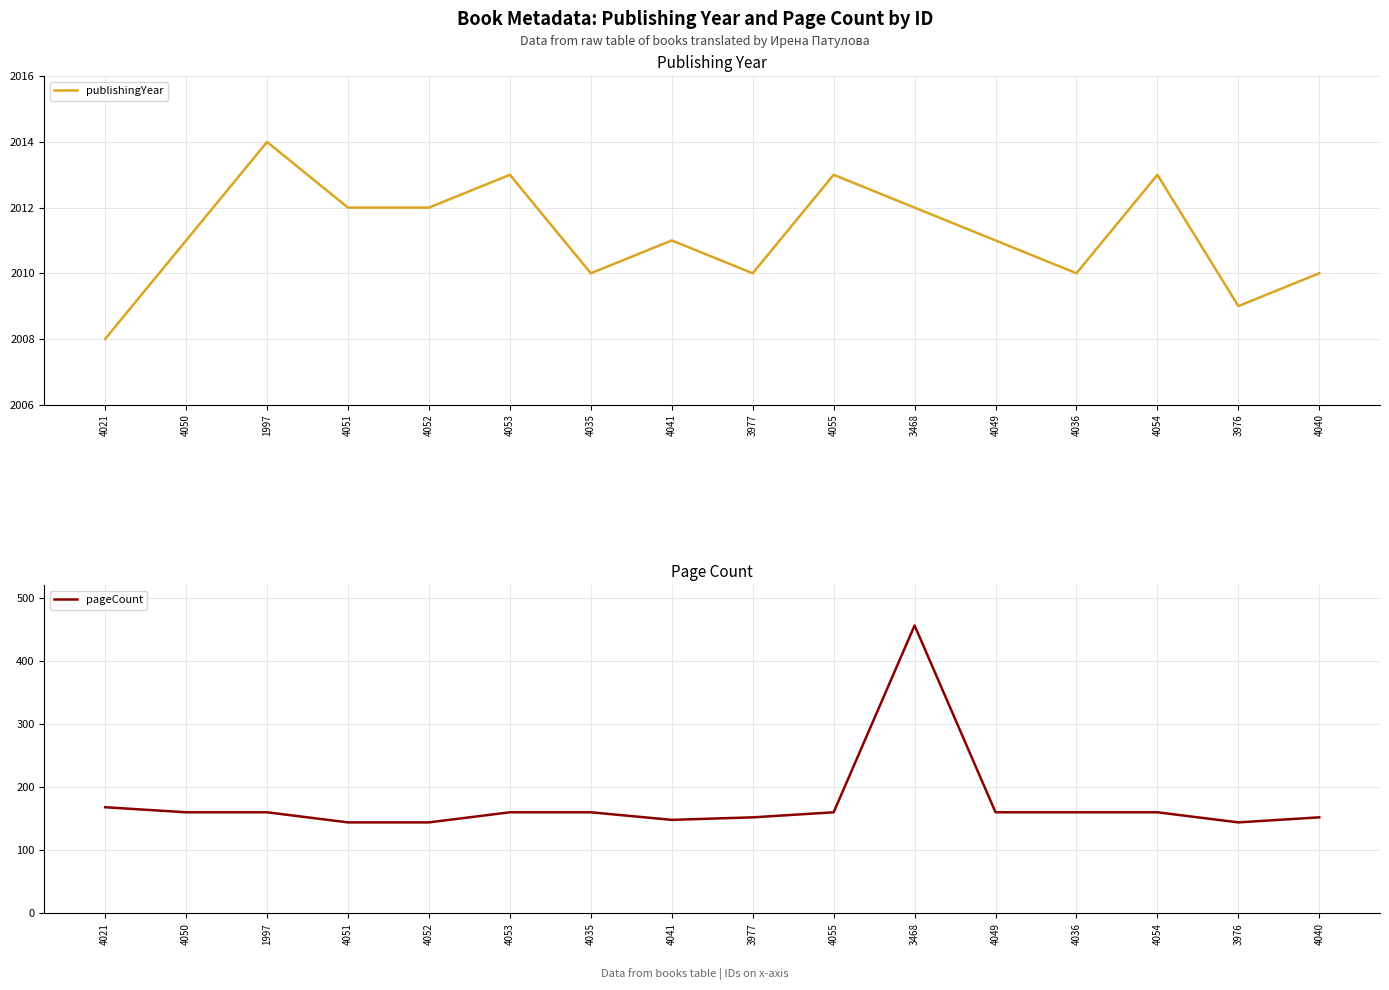

How many values in the pageCount series exceed 160?

2